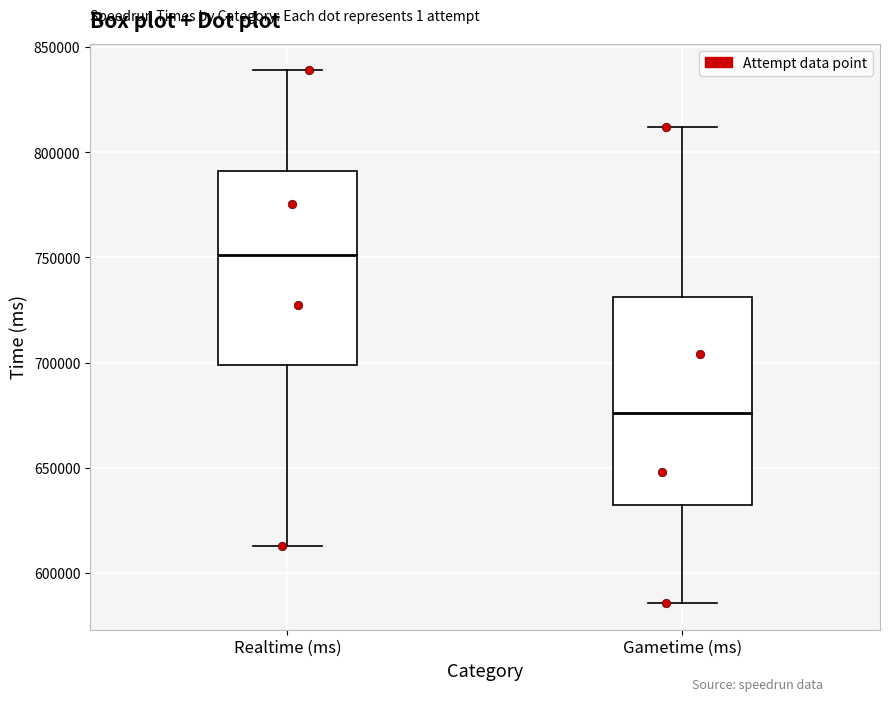

Reading left to right, transcribe this box plot: for each box, give where its median line is, the range the box spans, and where its two whiskers end, as read against the y-axis. The values are not printed on the chart, so give them approximately, as read against the axis.

Realtime (ms): median 750000, box 700000 to 790000, whiskers 615000 to 840000
Gametime (ms): median 675000, box 630000 to 730000, whiskers 585000 to 810000